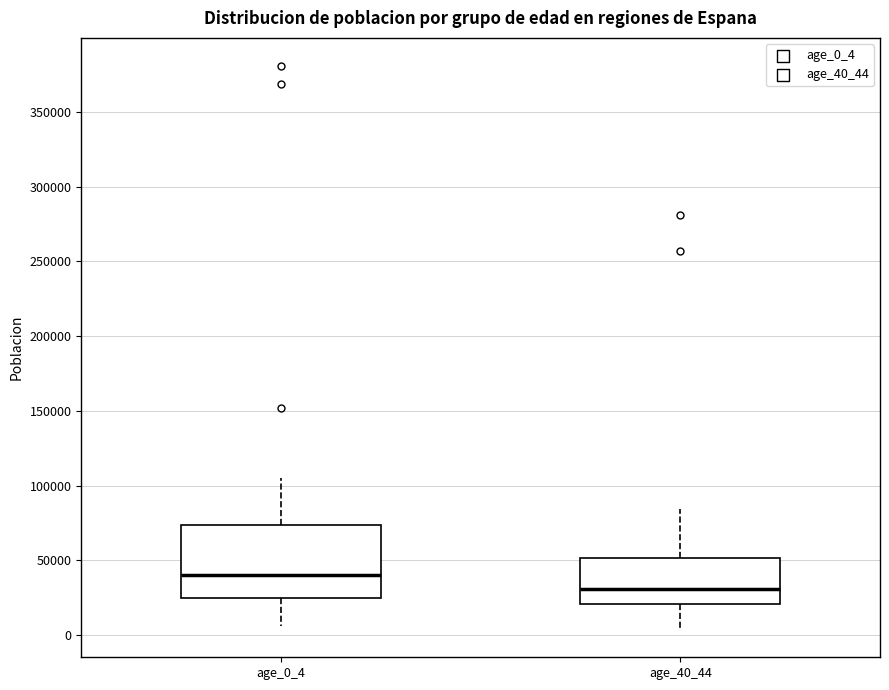

Which box is the tallest, from its lower edge to its upper edge?

age_0_4